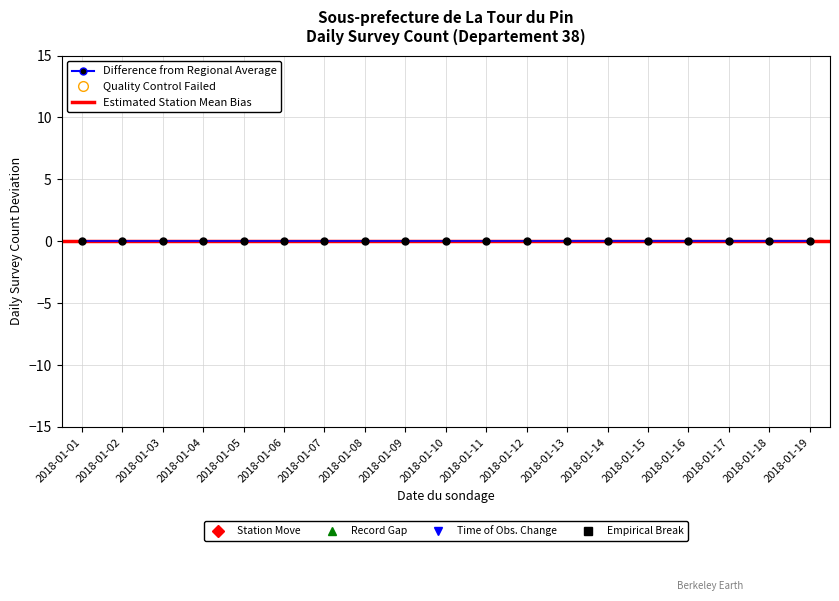

Does the chart have visible grid lines?

Yes